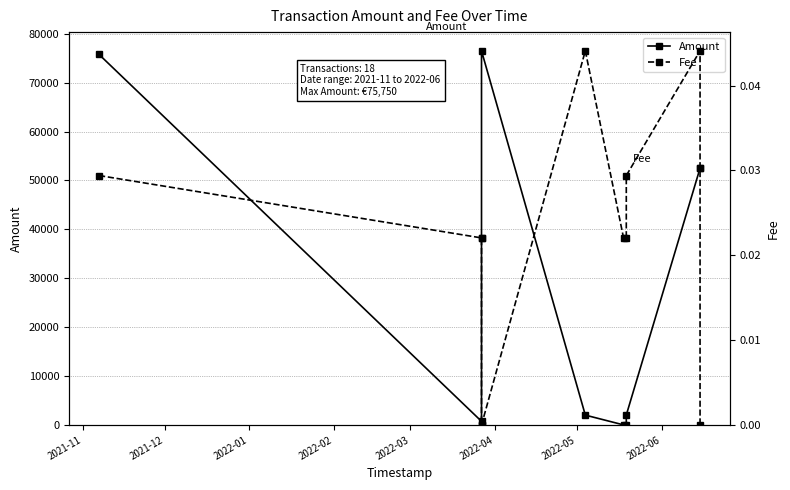

List the series in order of their peak value, highest first.

Amount, Fee